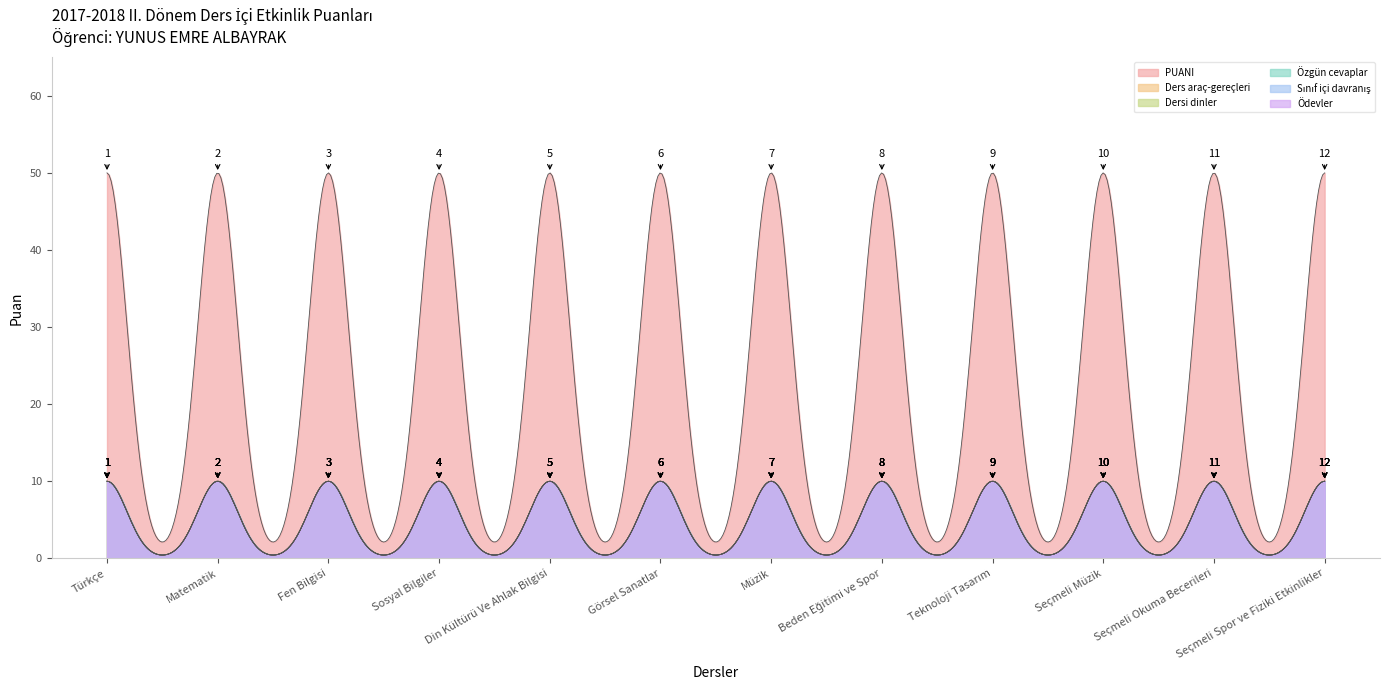

What is the minimum value for Sınıf içi davranış?

10